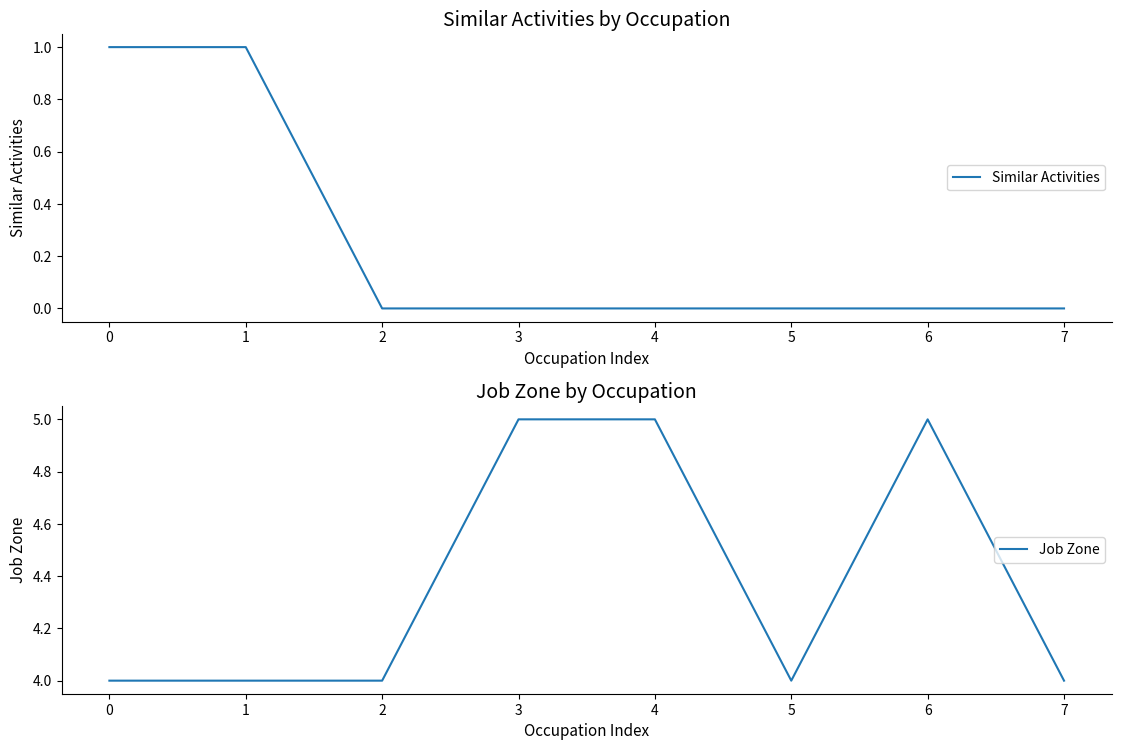

The Similar Activities series shows 1 at 4. True or false?

False